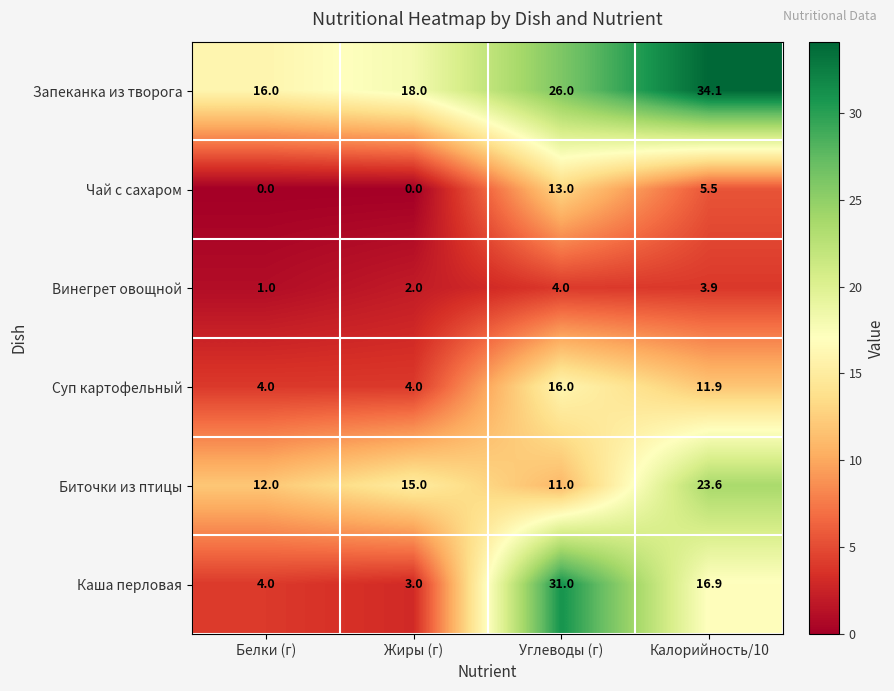

What is the difference between the second highest and second lowest values in the Запеканка из творога series?

8.0